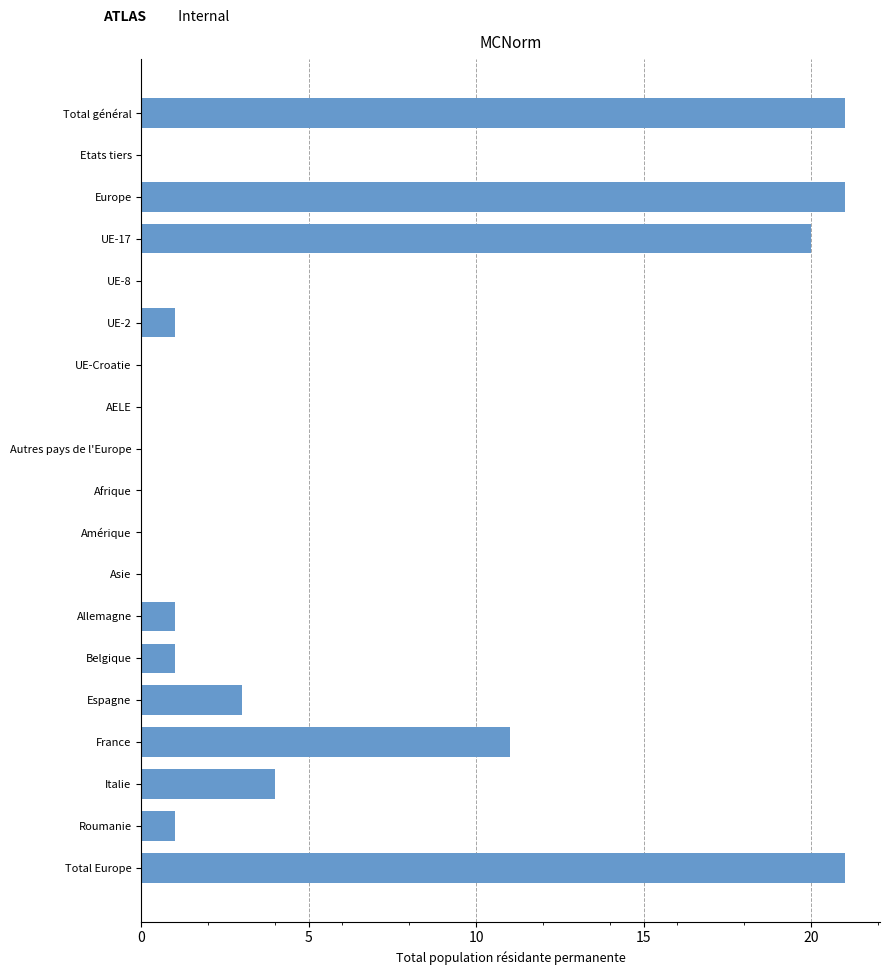

At which label is the value closest to 10?

France